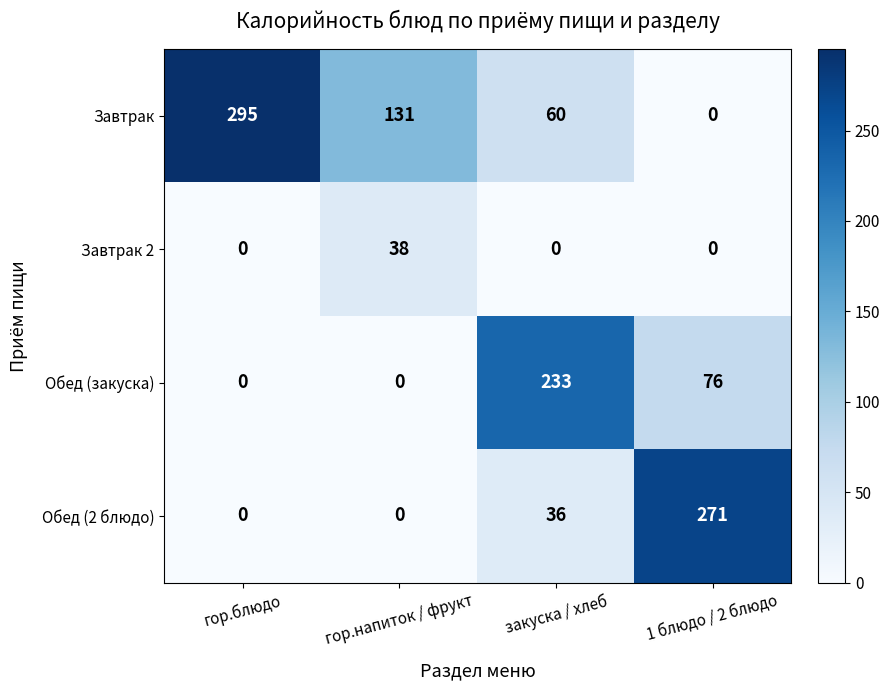

List the labels in order of Завтрак value, largest first.

гор.блюдо, гор.напиток / фрукт, закуска / хлеб, 1 блюдо / 2 блюдо